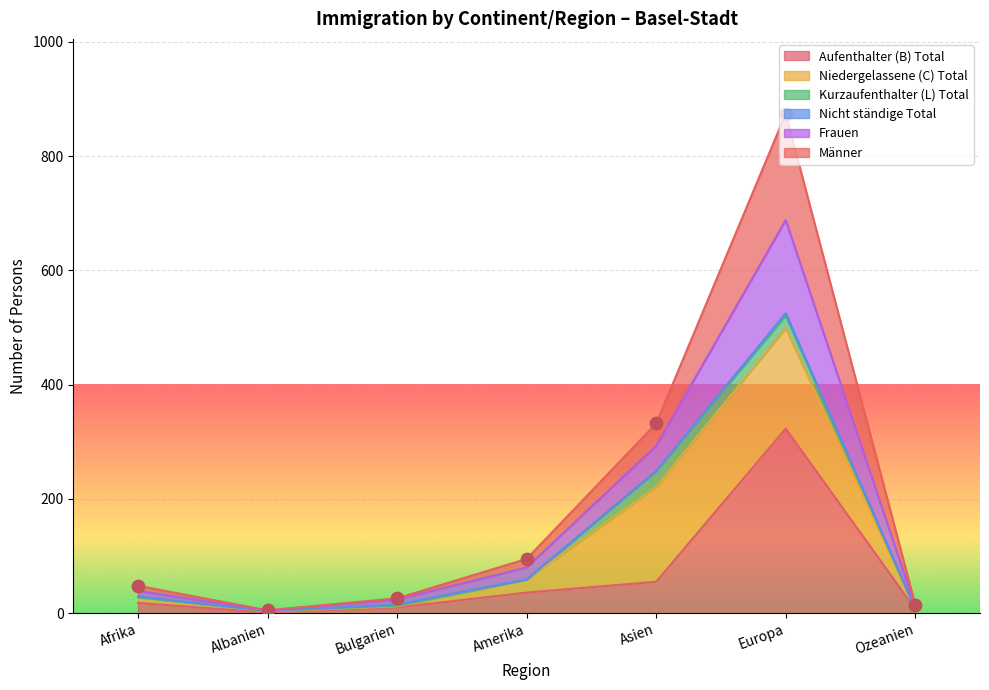

The value of Aufenthalter (B) Total at Amerika is 36. True or false?

True